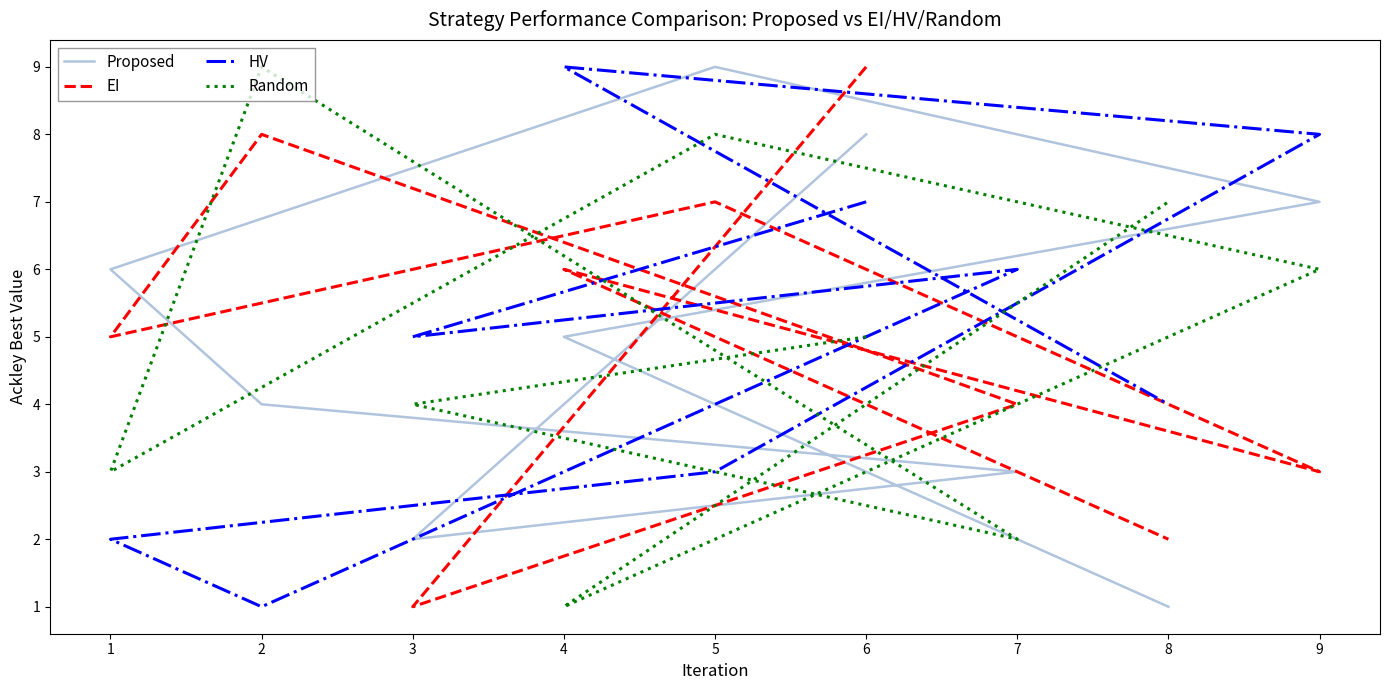

Is the value of HV at 4 greater than the value of EI at 6?

No